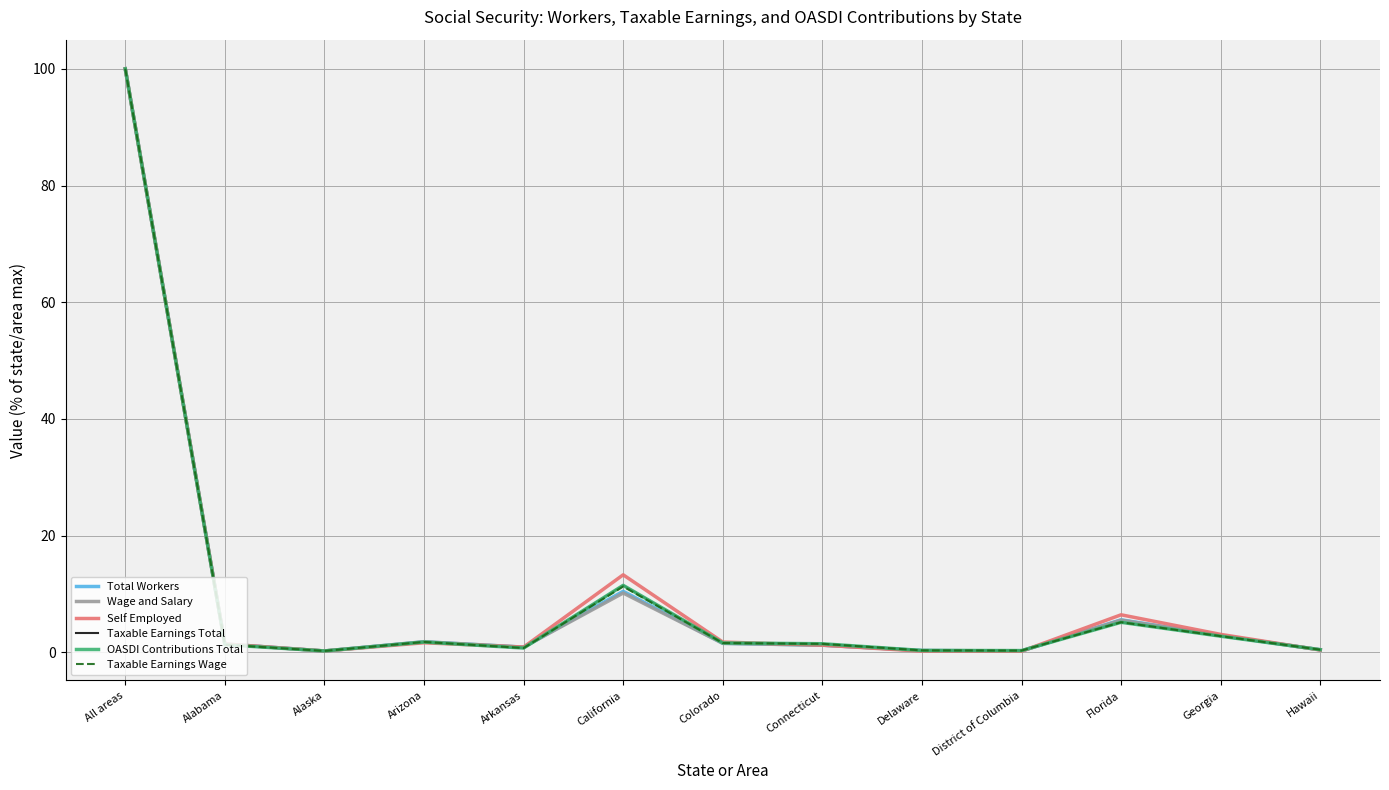

True or false: Taxable Earnings Wage has a value of 1.6 at Florida.

False